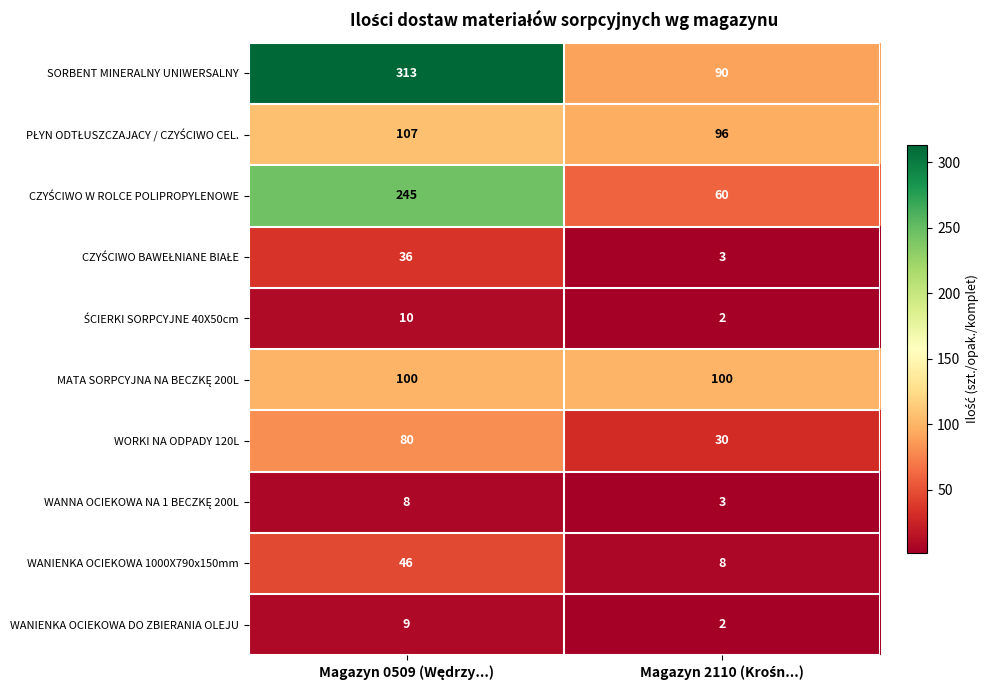

What is the difference between the maximum and minimum values in the SORBENT MINERALNY UNIWERSALNY series?

223